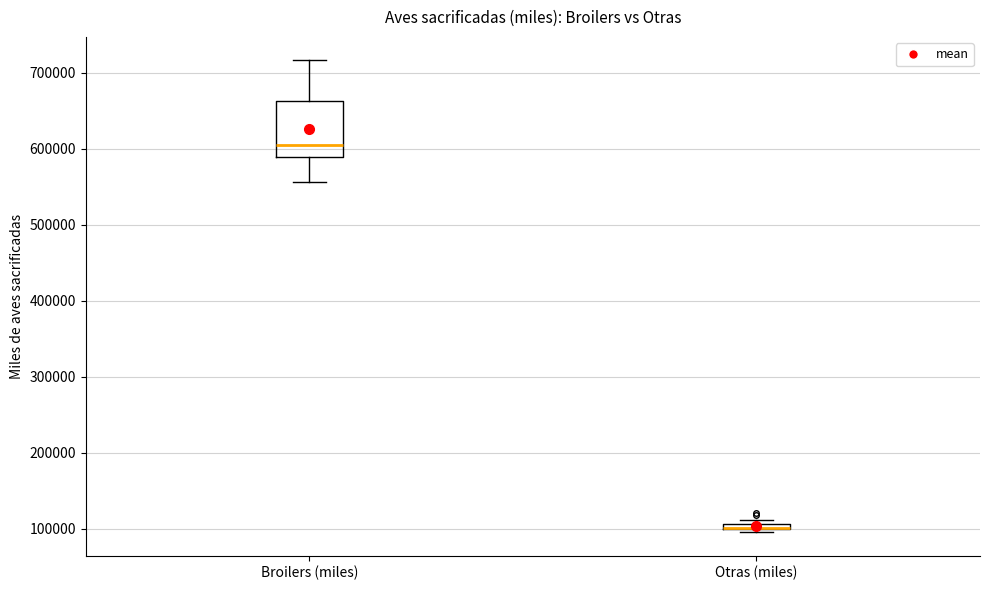

Where is the lower edge of the box for Otras (miles) on the y-axis? The values are not printed on the chart, so give them approximately, as read against the axis.

100000